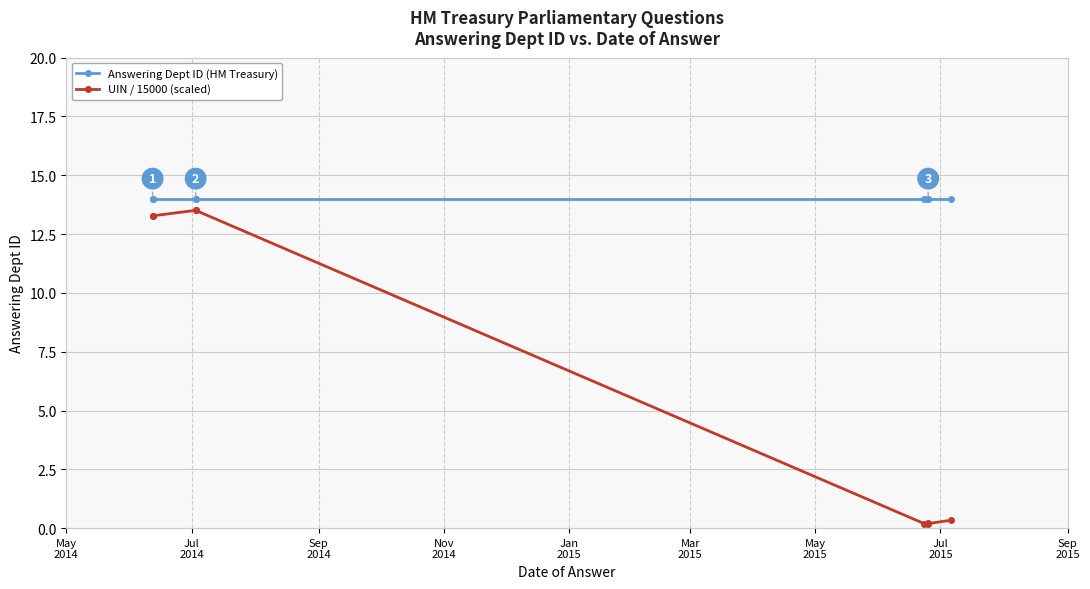

Which series changed the most between Nov
2014 and Mar
2015?

UIN / 15000 (scaled)